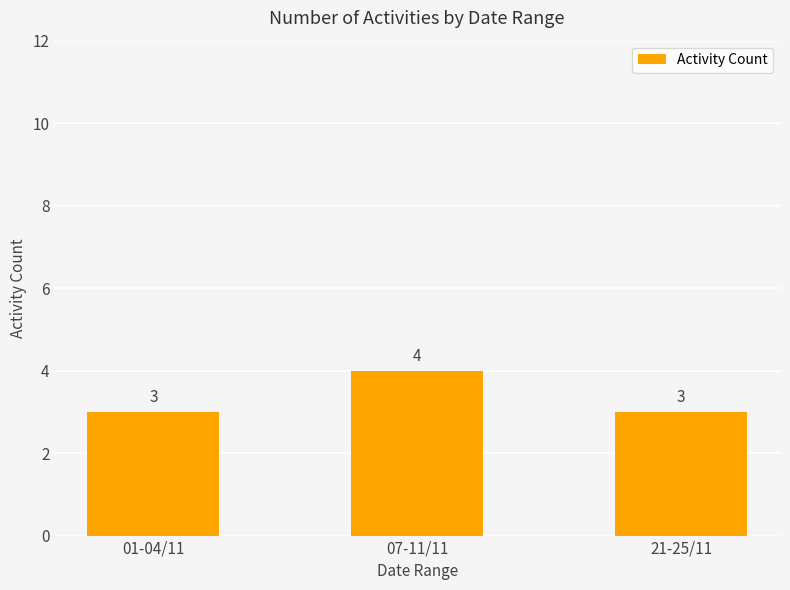

What is the sum of all values?

10